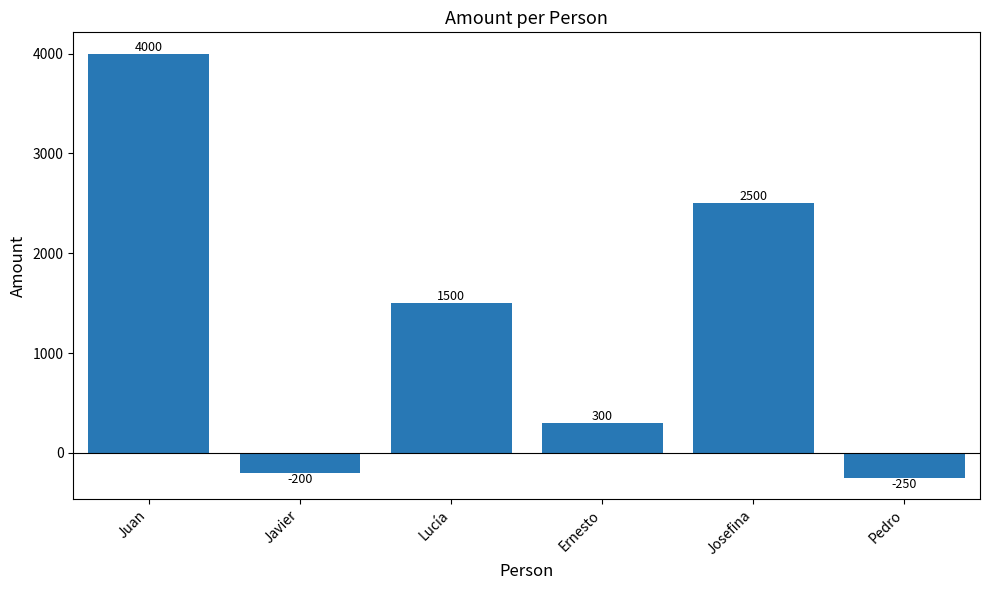

What is the average value?

1308